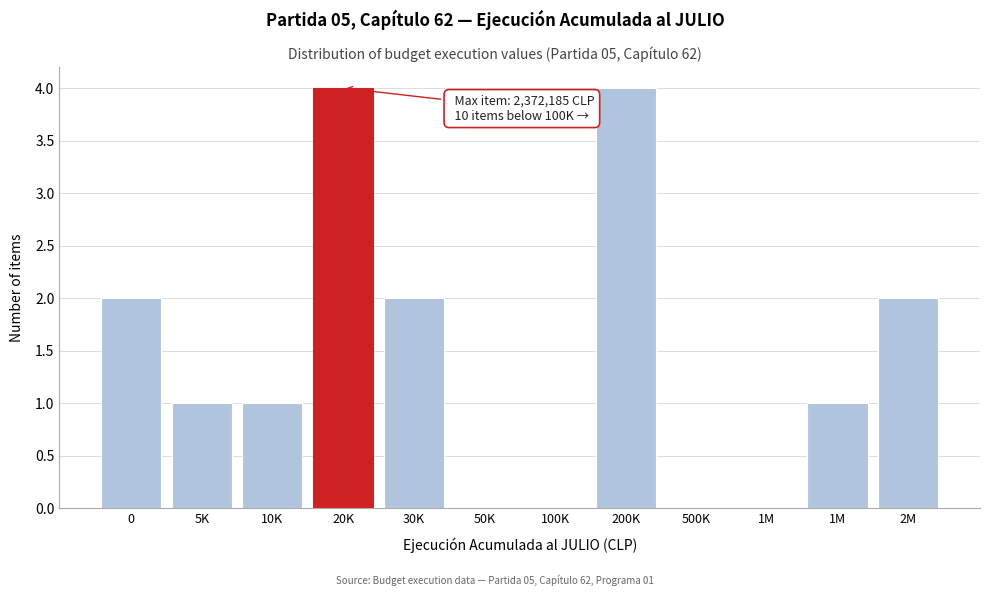

Are the bars horizontal?

No